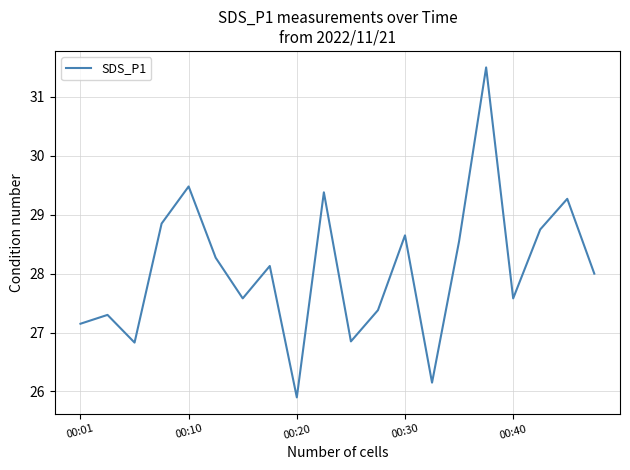

What is the difference between the maximum and minimum values?

5.6